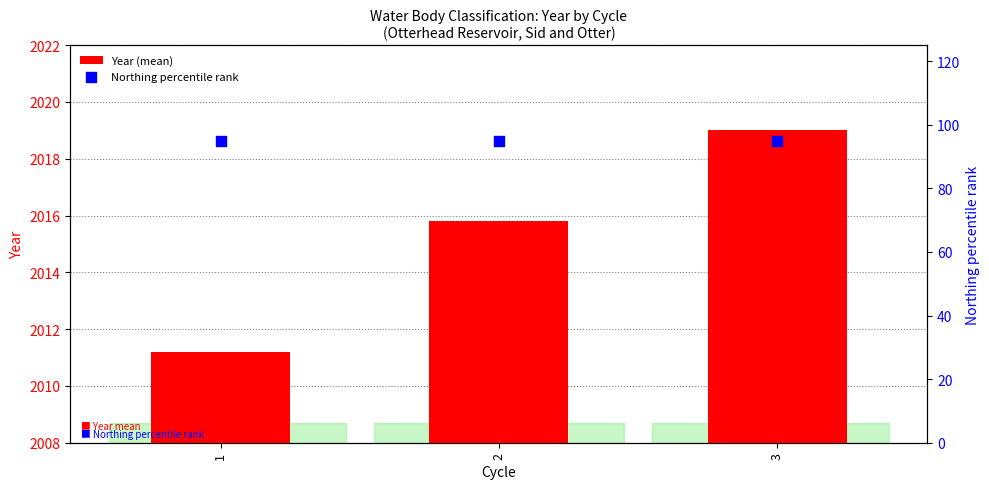

Which series reaches the maximum Y coordinate?

Year (mean)